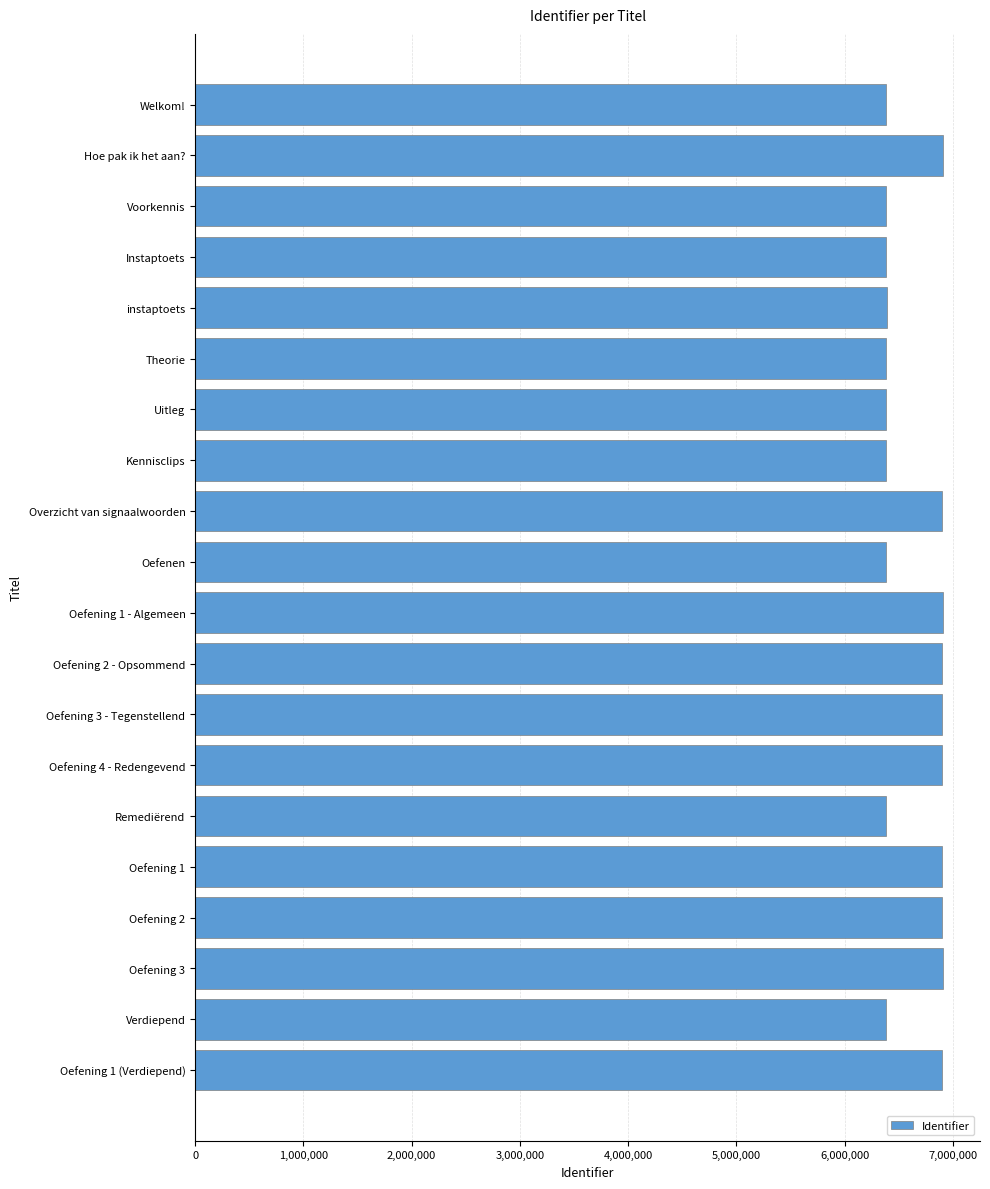

Which has a higher value, Oefening 3 - Tegenstellend or Verdiepend?

Oefening 3 - Tegenstellend